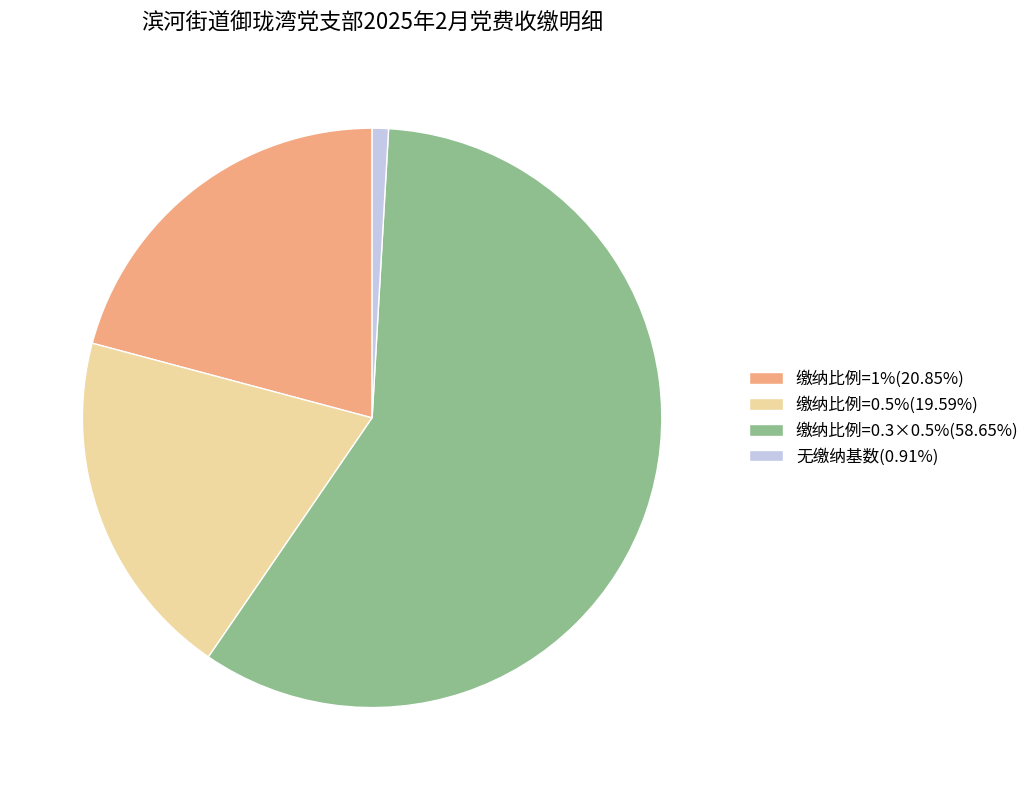

Do 缴纳比例=0.3×0.5%(58.65%) and 缴纳比例=1%(20.85%) together represent more than half of the pie?

Yes